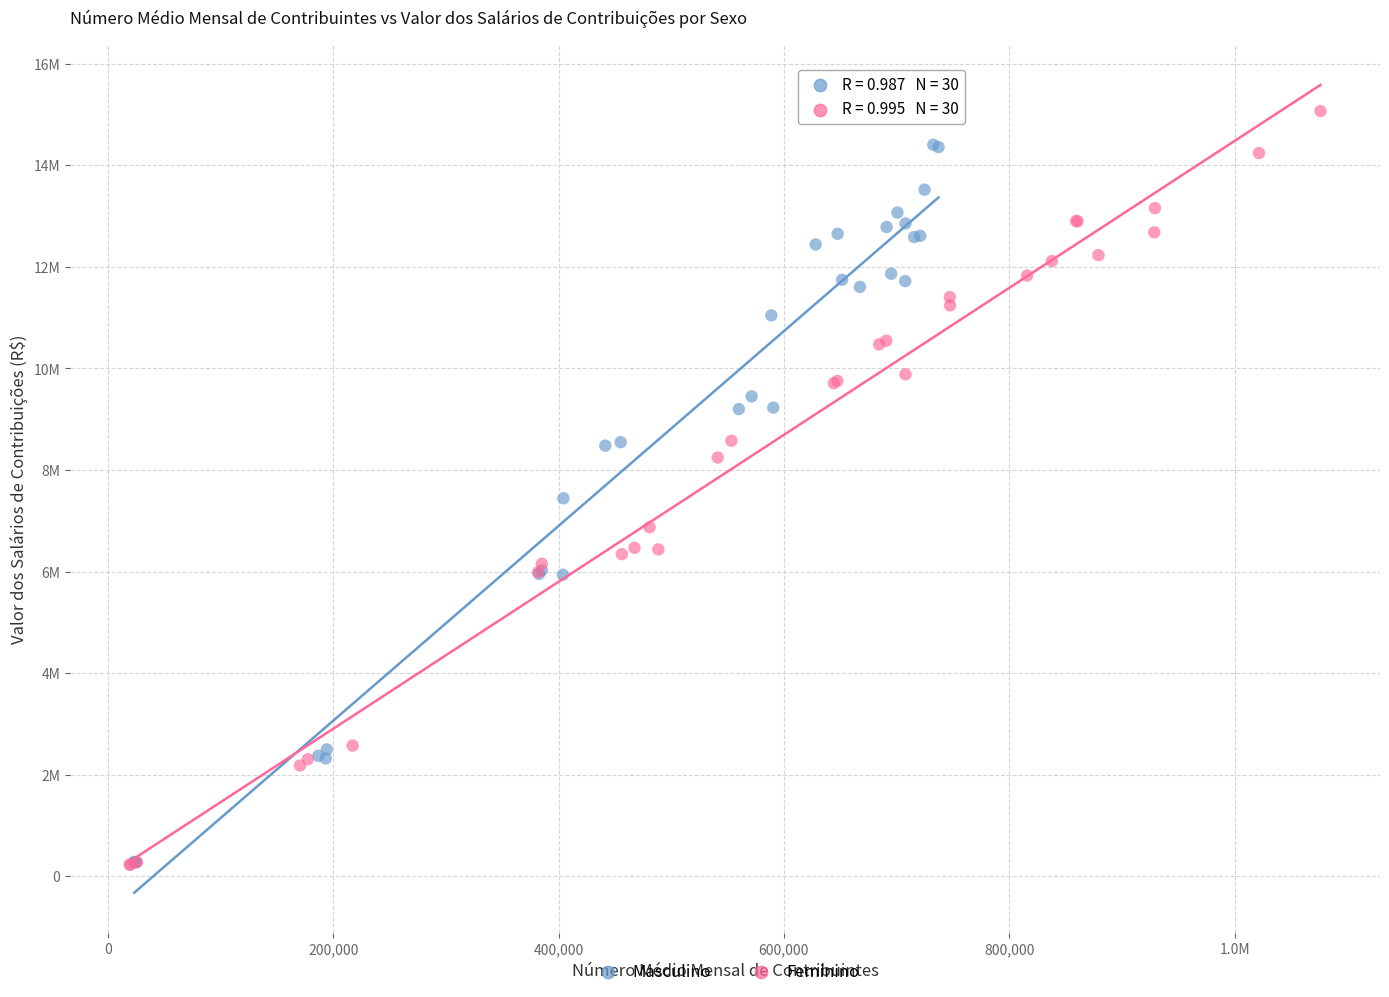

What are all the series names shown in the legend?

Masculino, Feminino